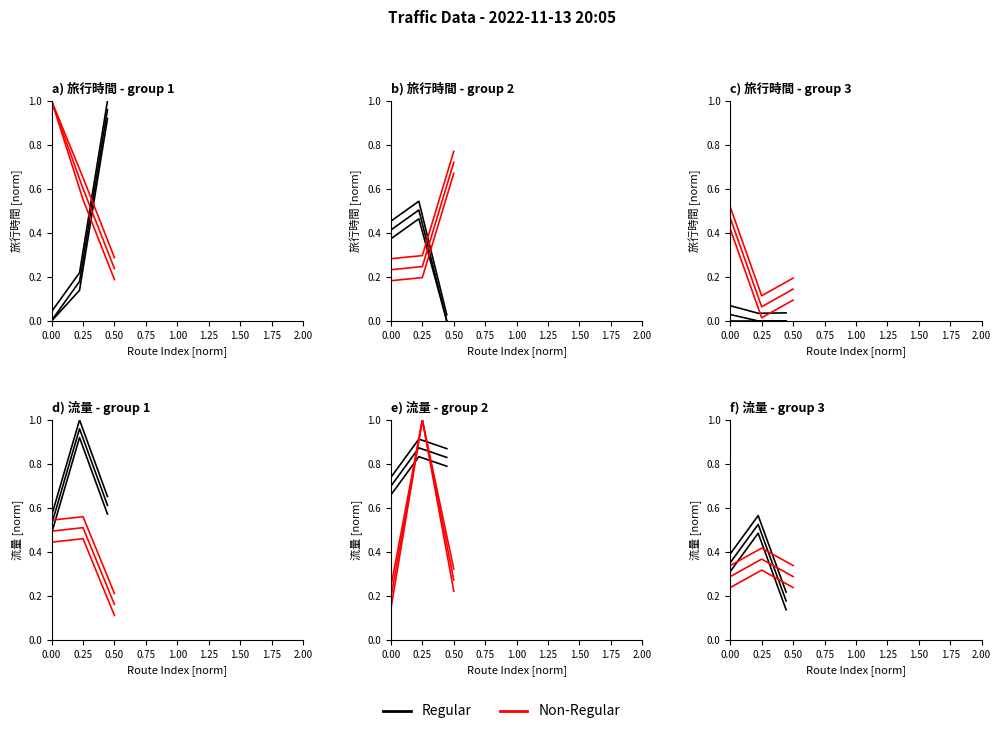

At which category is the sum across all series the highest?

0.25